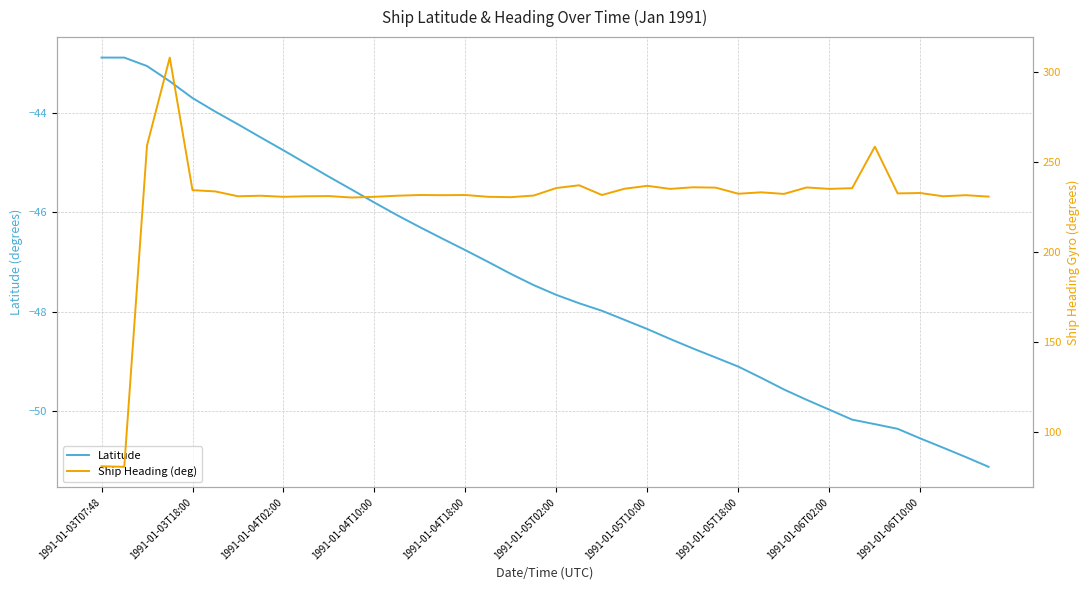

What is the difference between the maximum and minimum values in the Latitude series?

8.2